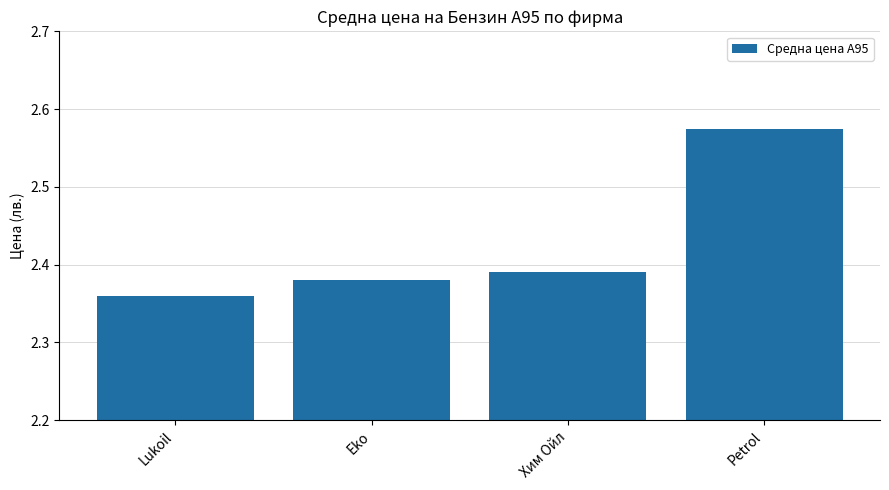

Which category has the highest value across all series?

Petrol